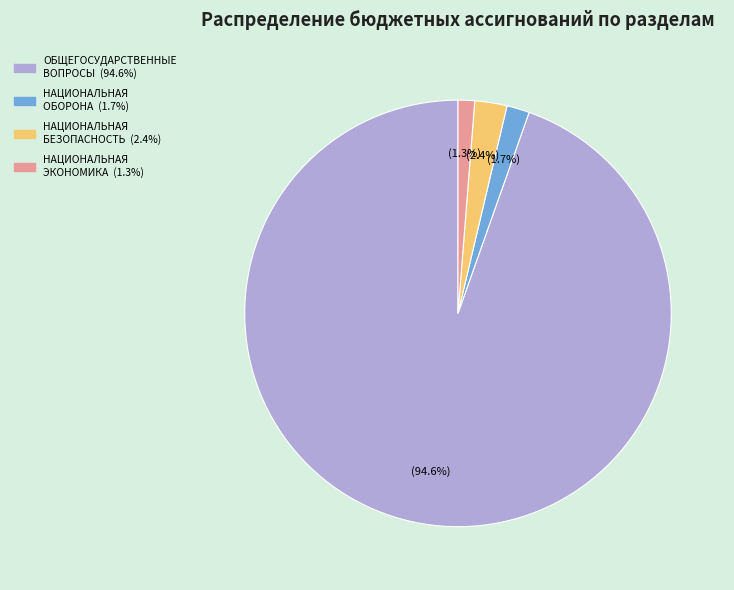

To the nearest percent, what is the difference between the largest and smallest slice percentages?

93%